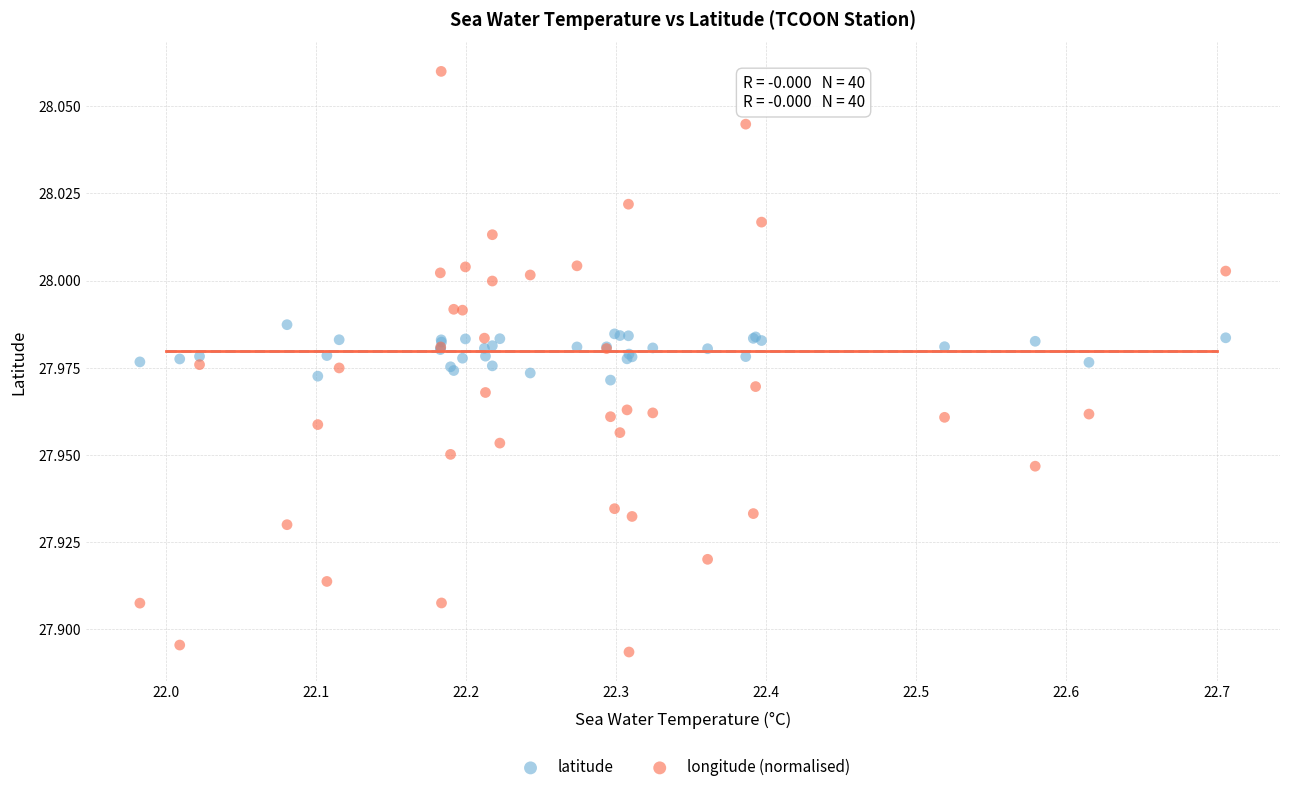

What is the X range (max minus min) for the scatter plot?

0.7